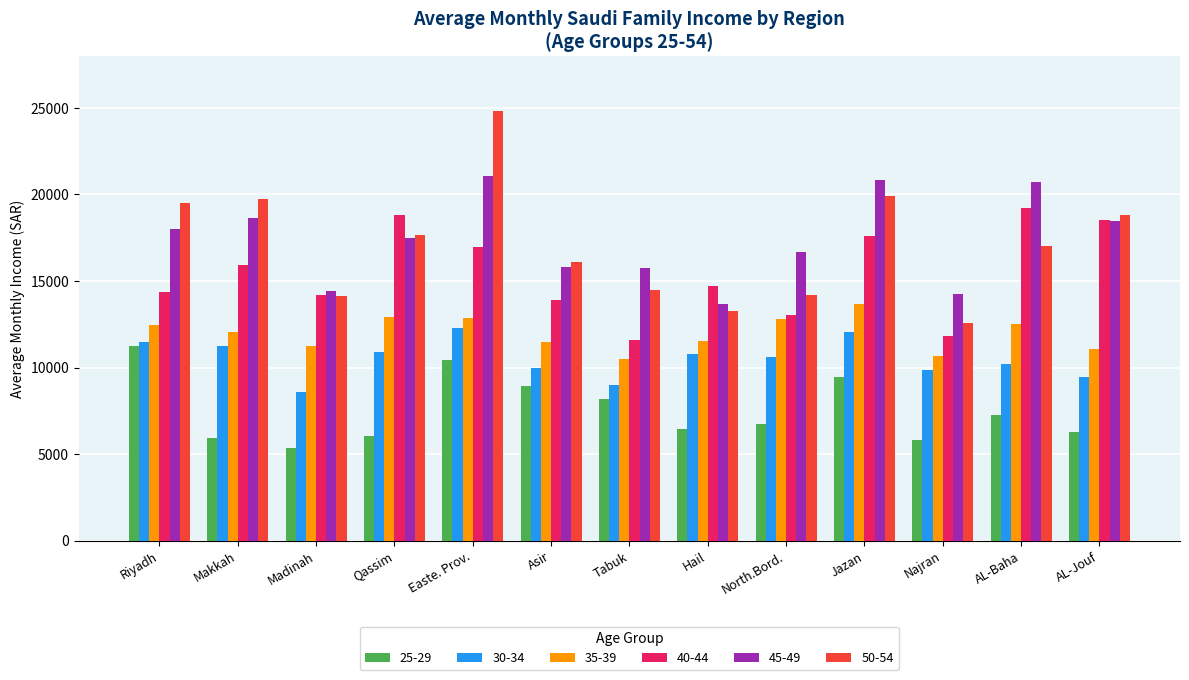

At which category is the sum across all series the highest?

Easte. Prov.